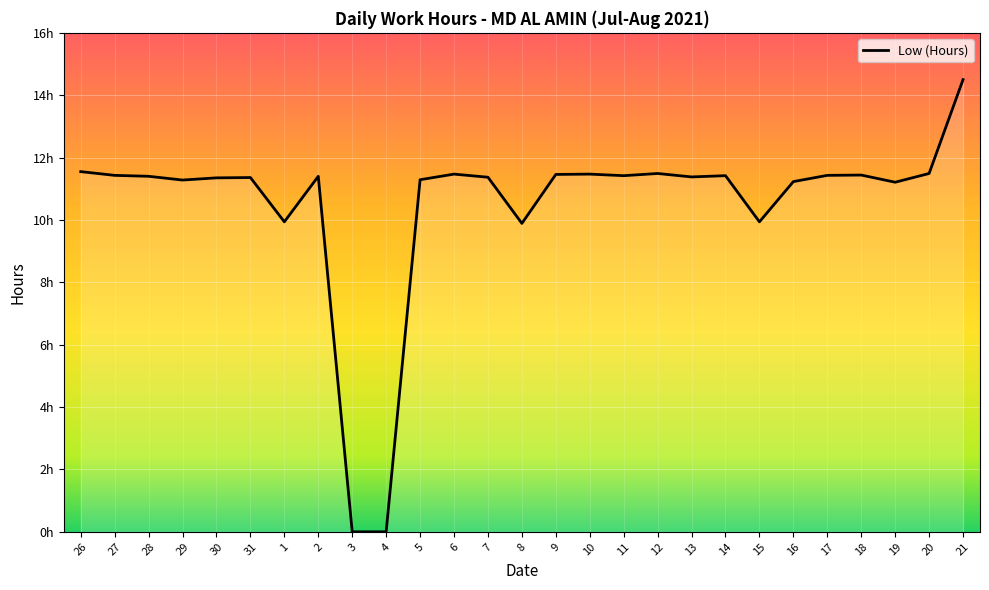

At which label is the value closest to 7?

8